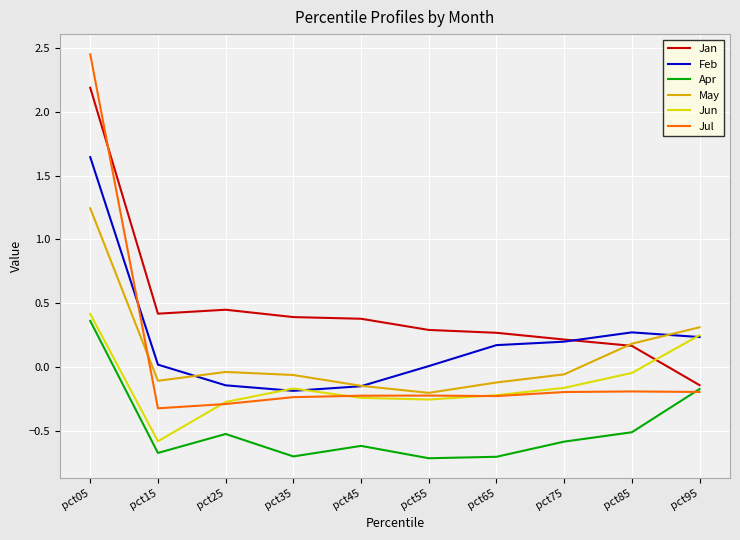

Which series has the widest spread of values?

Jul